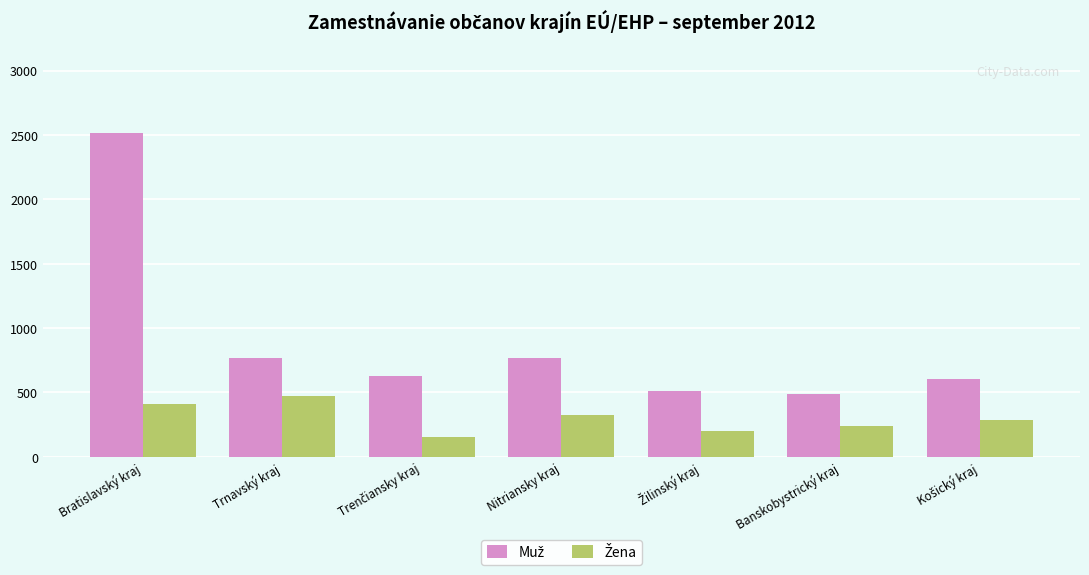

How many bars are there in total?

14